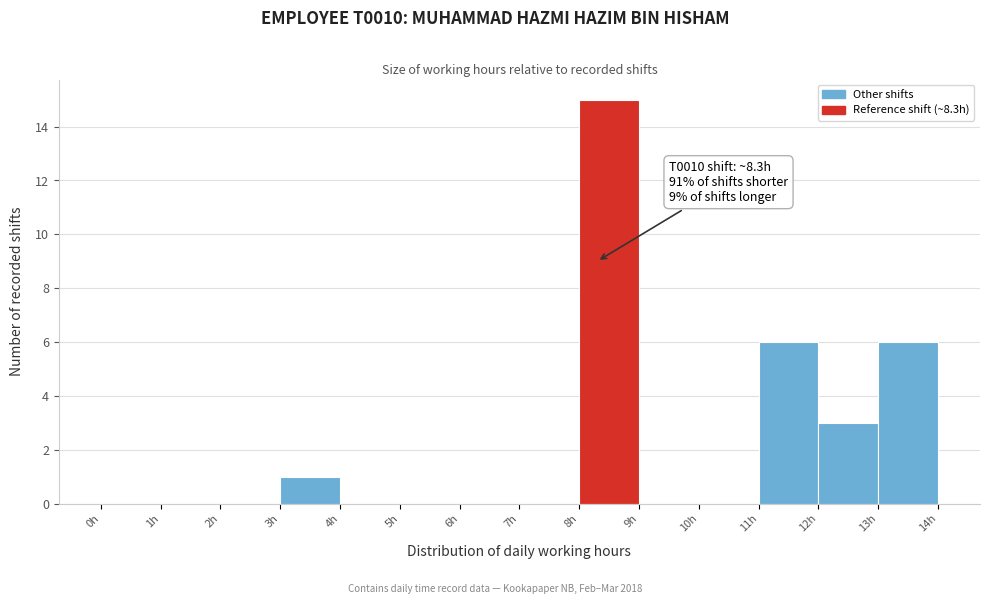

Which range on the x-axis has the tallest bar?

8 to 9